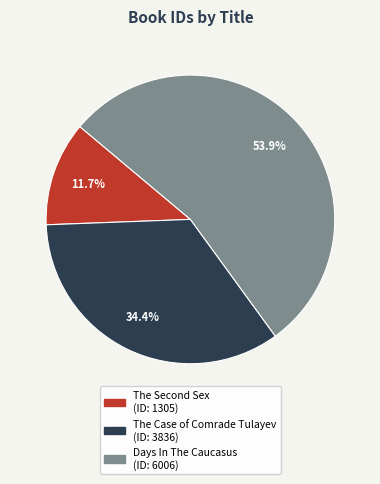

Which category has the smallest portion of the pie?

The Second Sex